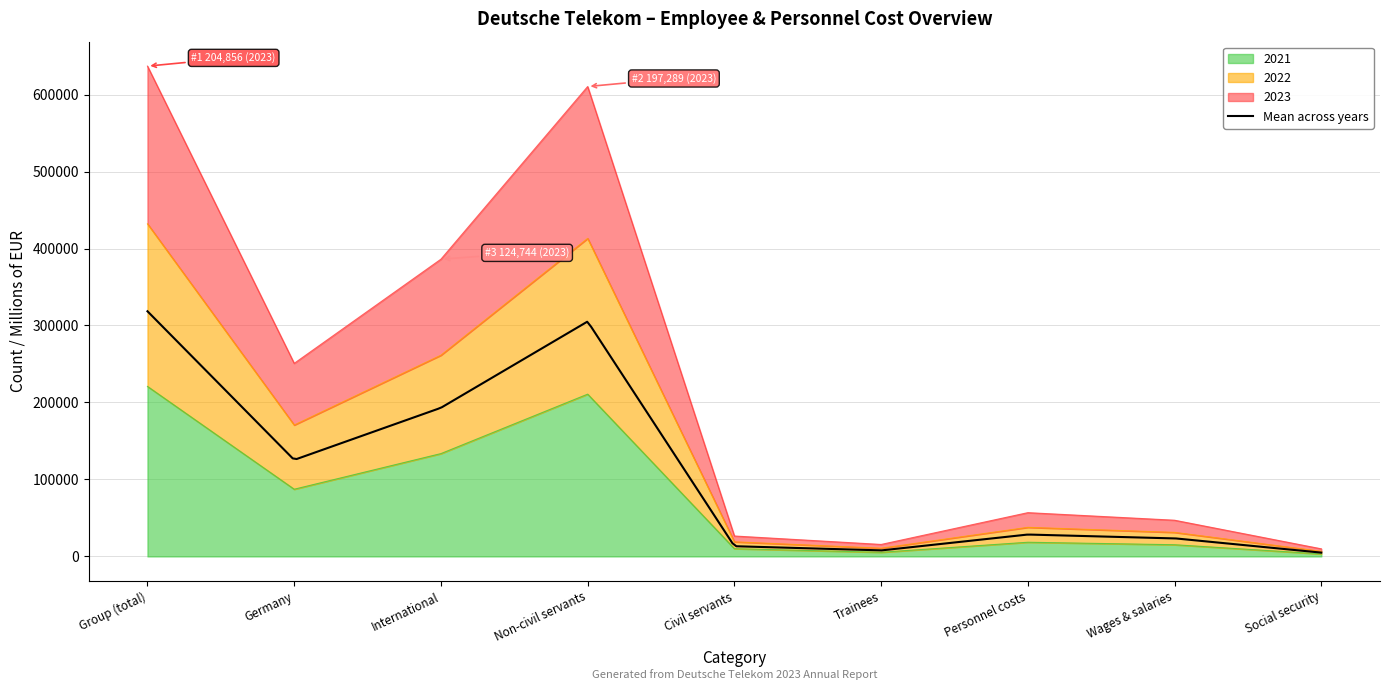

Between Civil servants and Trainees, which series saw the biggest shift?

2023